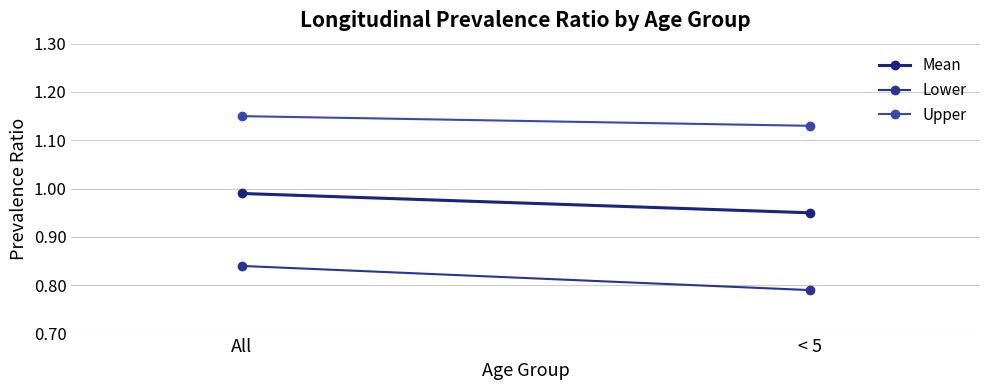

Rank the series by their average value, from lowest to highest.

Lower, Mean, Upper